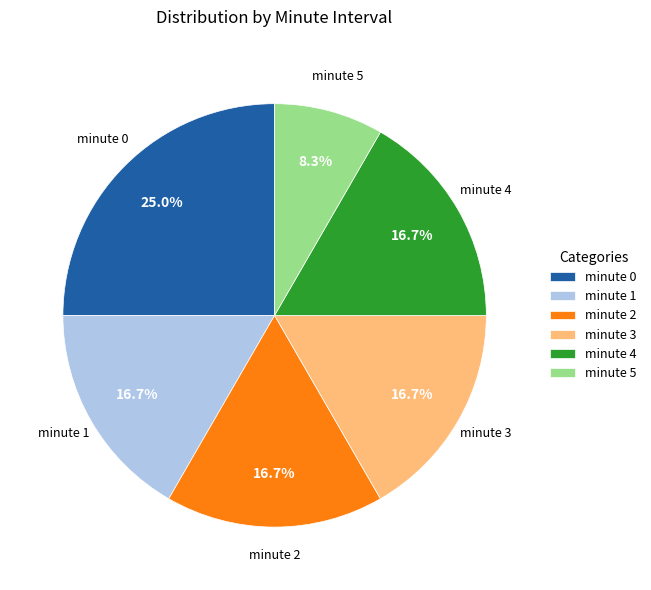

Between minute 0 and minute 3, which is larger?

minute 0